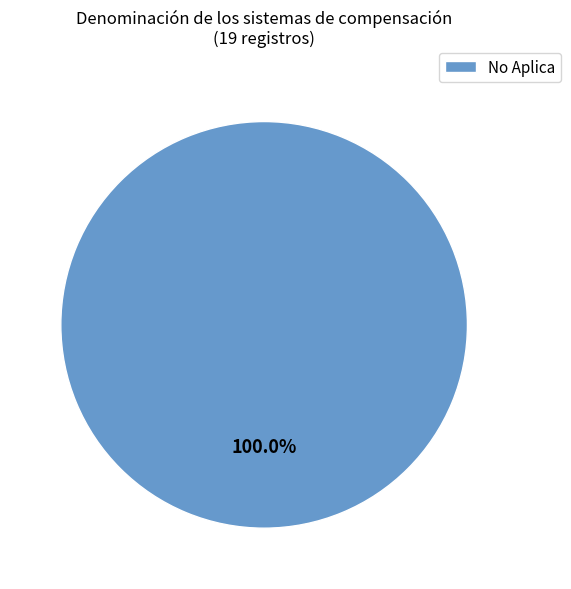

What is the majority slice?

No Aplica